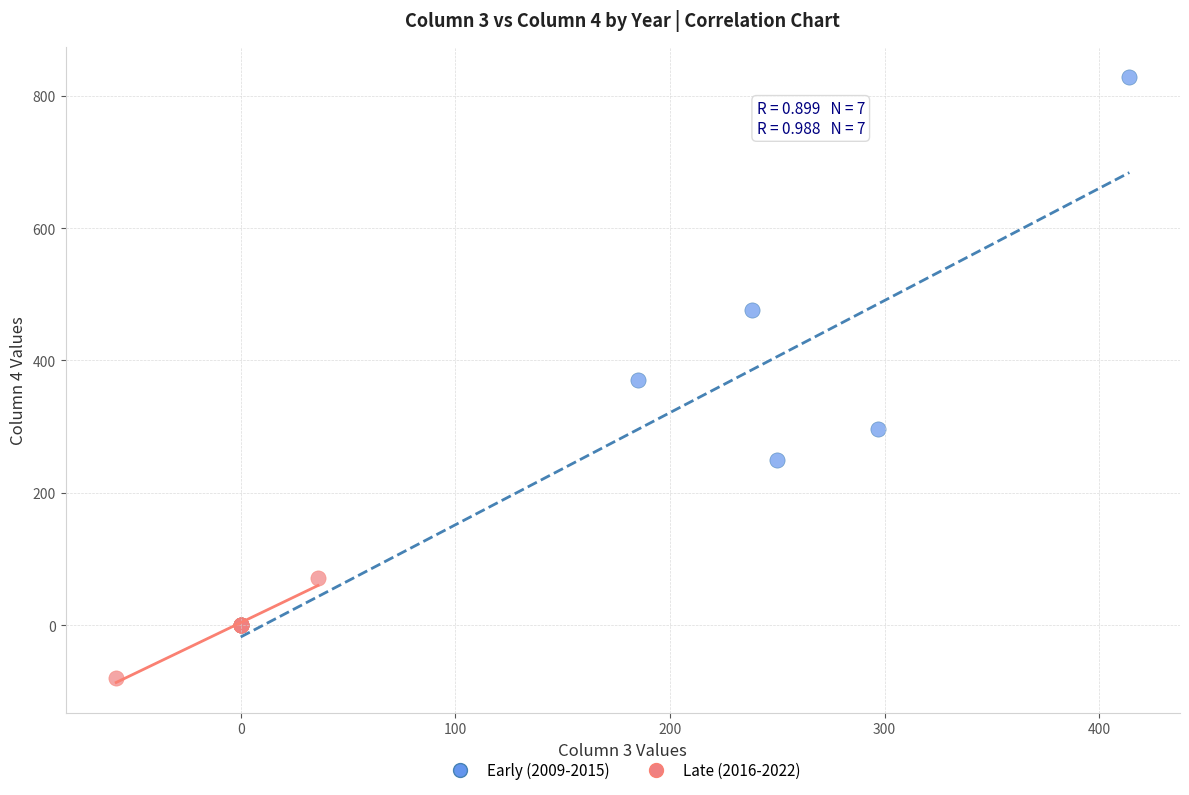

Which series reaches the minimum Y coordinate?

Late (2016-2022)